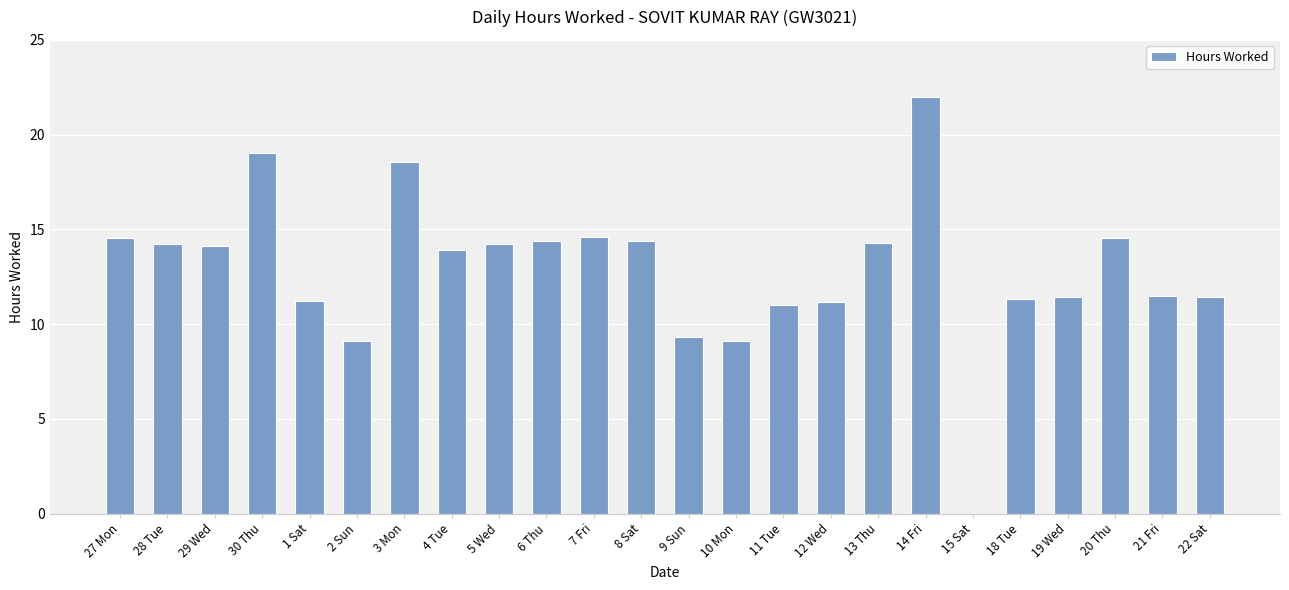

Which category has the highest value across all series?

14 Fri